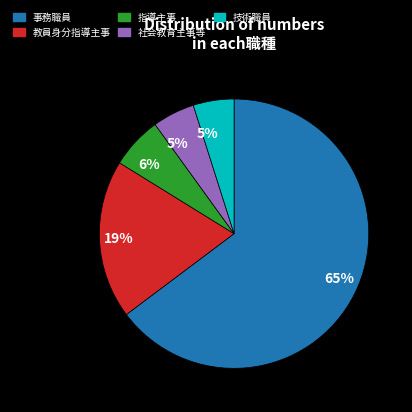

Is the sum of 教員身分指導主事 and 事務職員 greater than half?

Yes